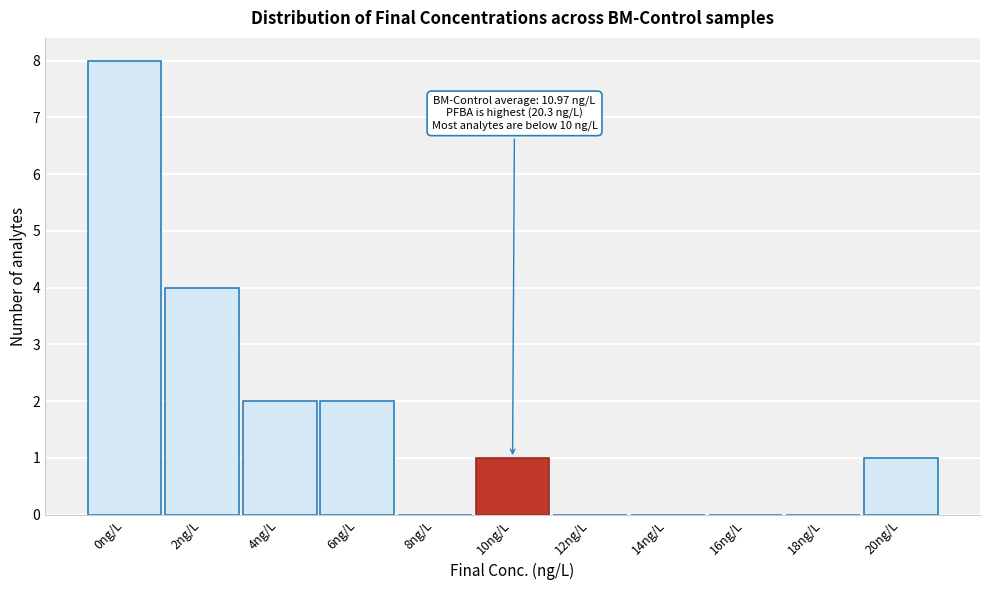

What is the maximum value shown in the chart?

8